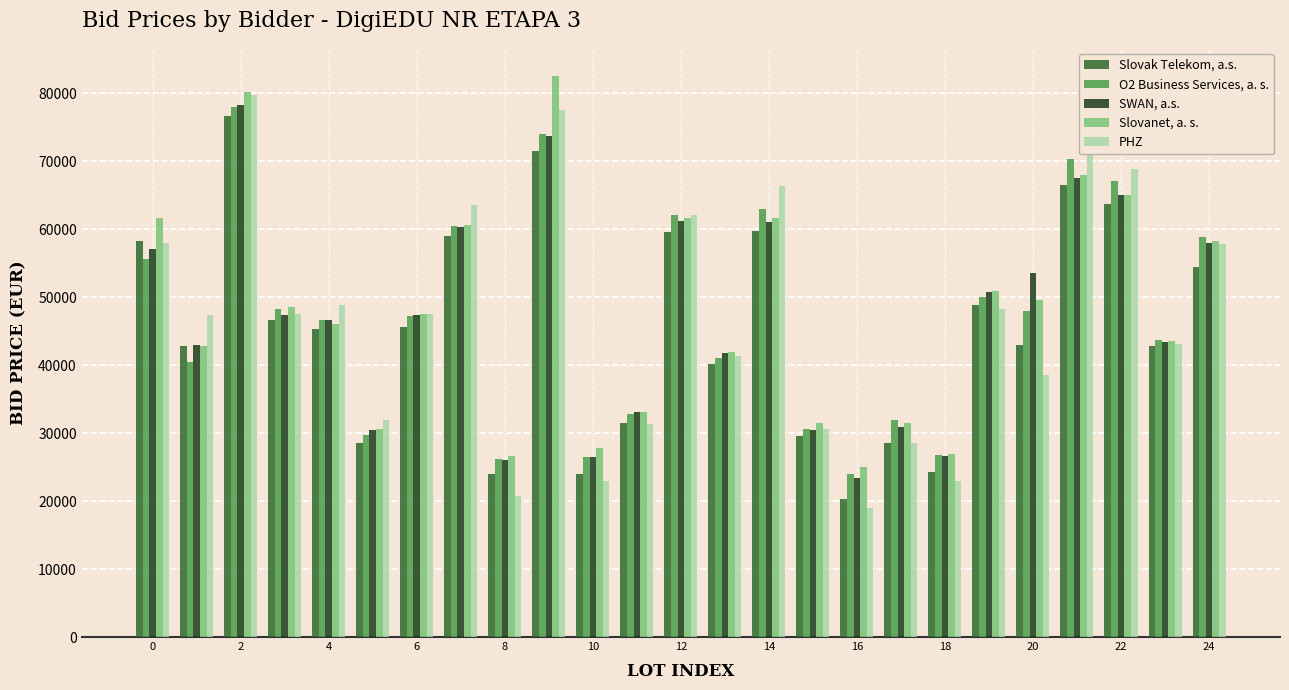

Which series has the largest total across all categories?

Slovanet, a. s.